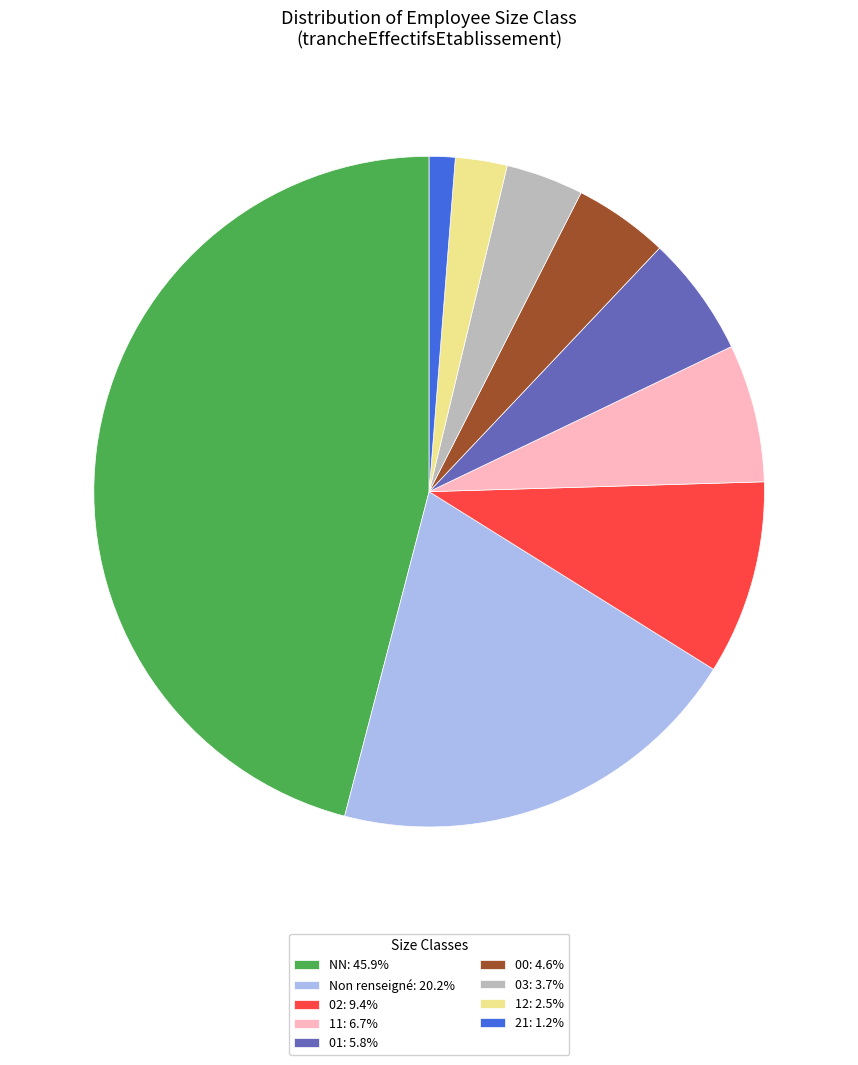

Approximately how many times larger is the value at NN: 45.9% compared to 00: 4.6%?

10.0